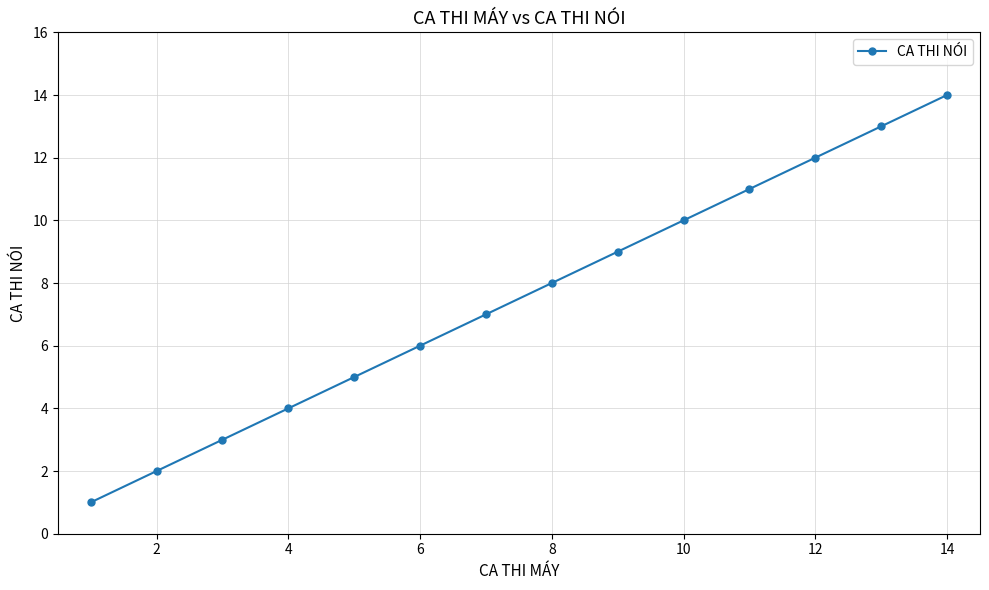

Reading right to left, transcribe all the data shown in this chart.

14	13	12	11	10	9	8	7	6	5	4	3	2	1